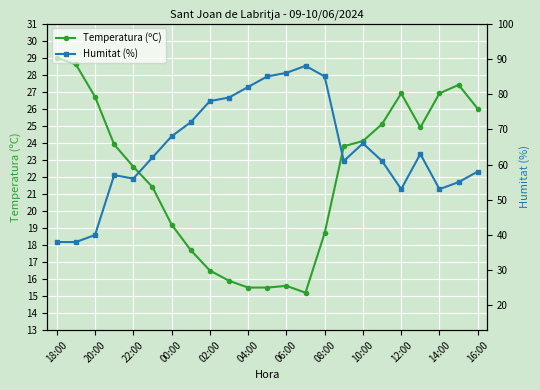

What is the value of the Temperatura (ºC) point at the 7th from the left?

19.2